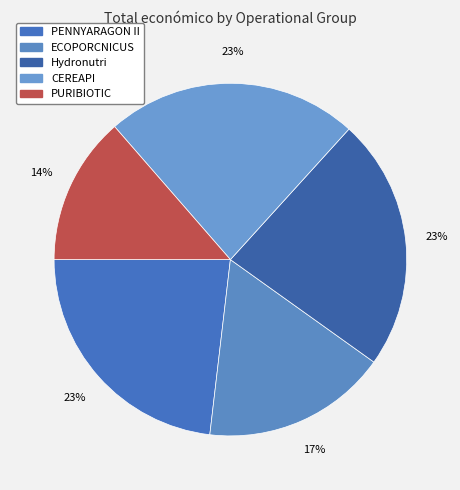

To the nearest percent, what percentage of the pie is PENNYARAGON II?

23%